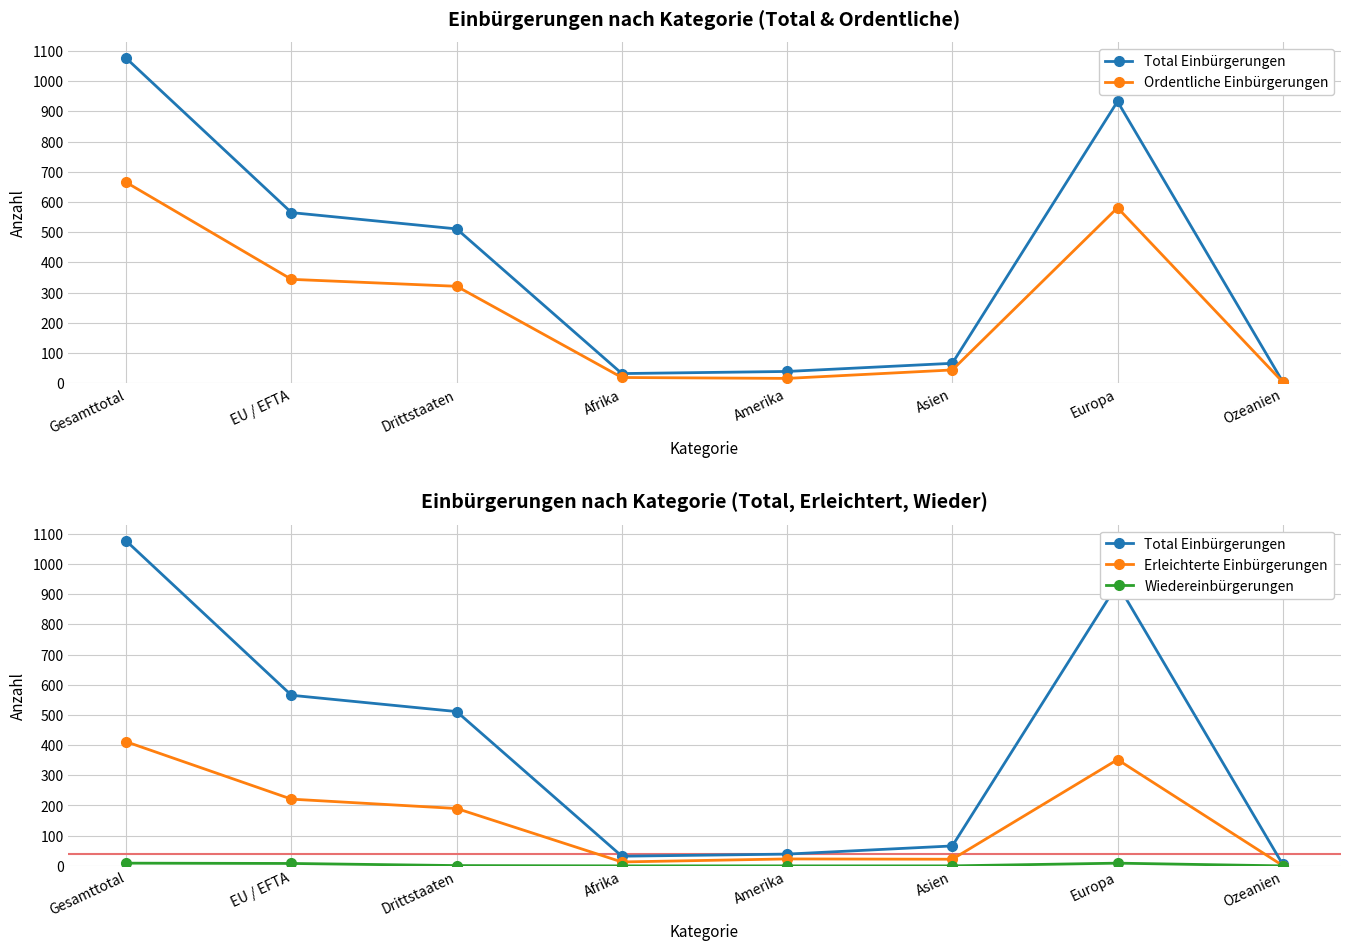

What position from the right is Drittstaaten?

6